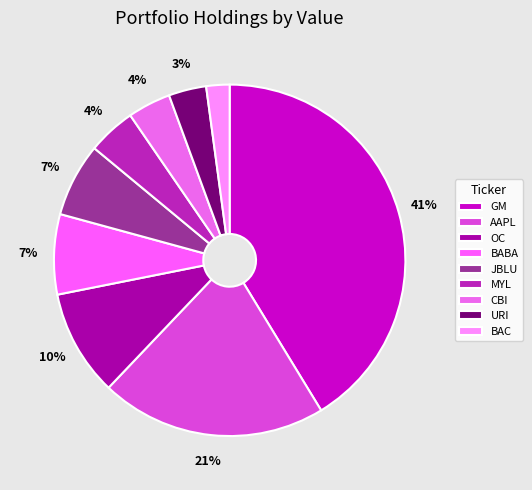

How many segments does this pie chart have?

9